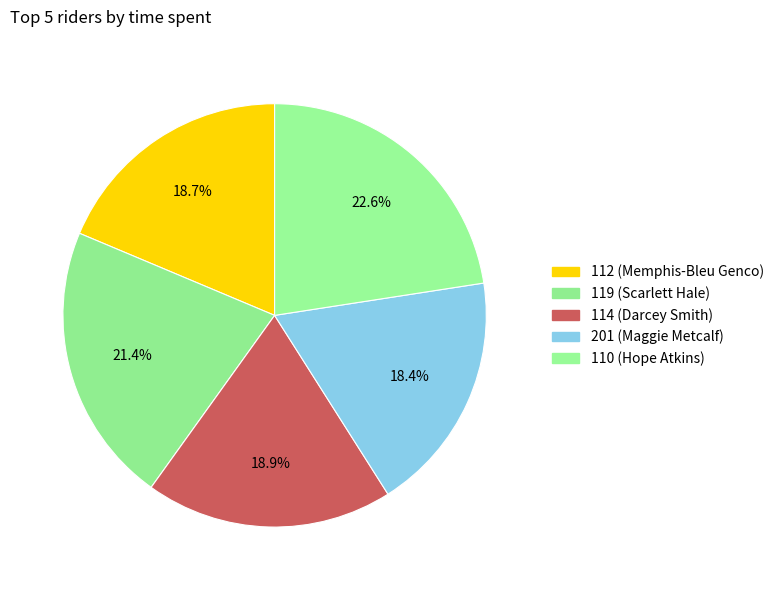

What is the smallest slice in the pie chart?

201